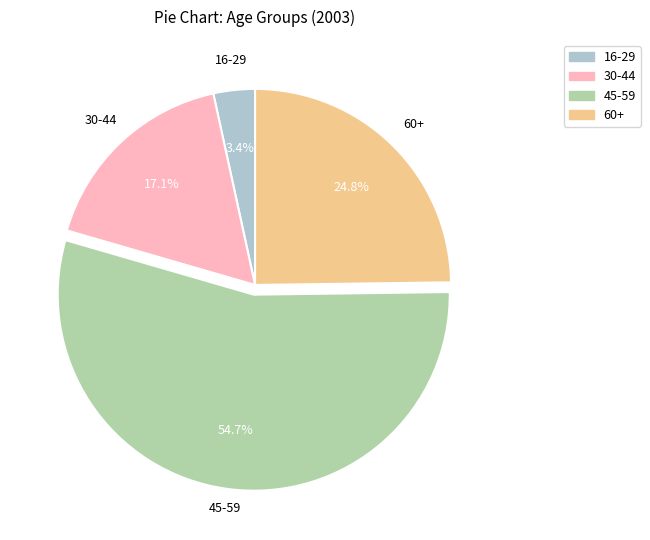

Which has a higher value, 16-29 or 30-44?

30-44